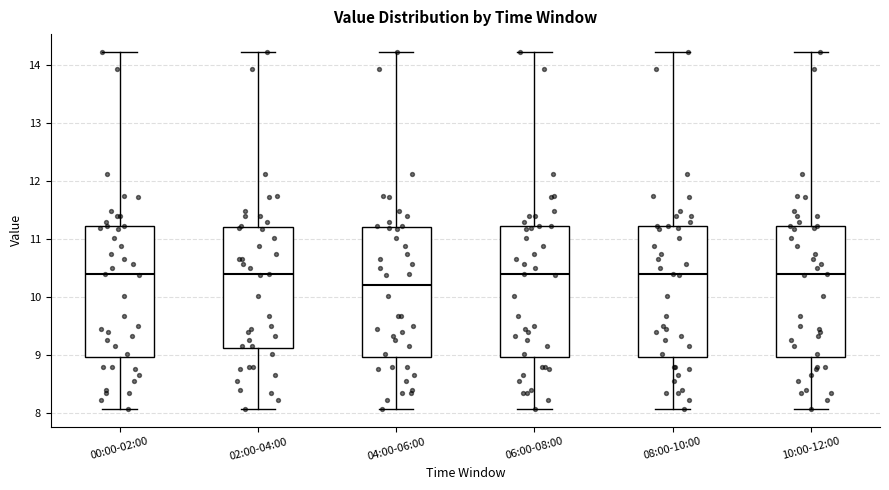

Where does the upper whisker of the box for 10:00-12:00 end on the y-axis? The values are not printed on the chart, so give them approximately, as read against the axis.

14.2